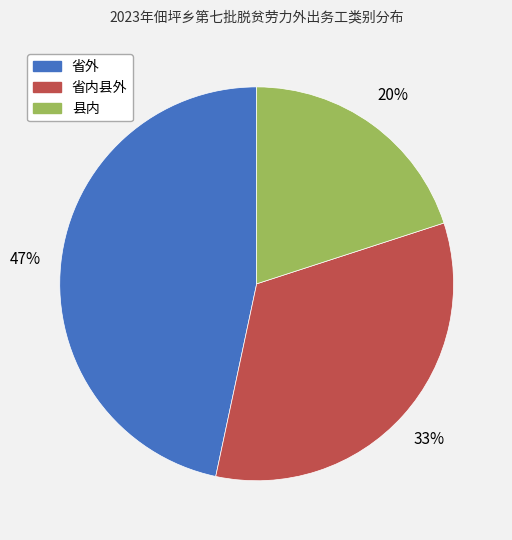

Does any single category account for the majority?

No